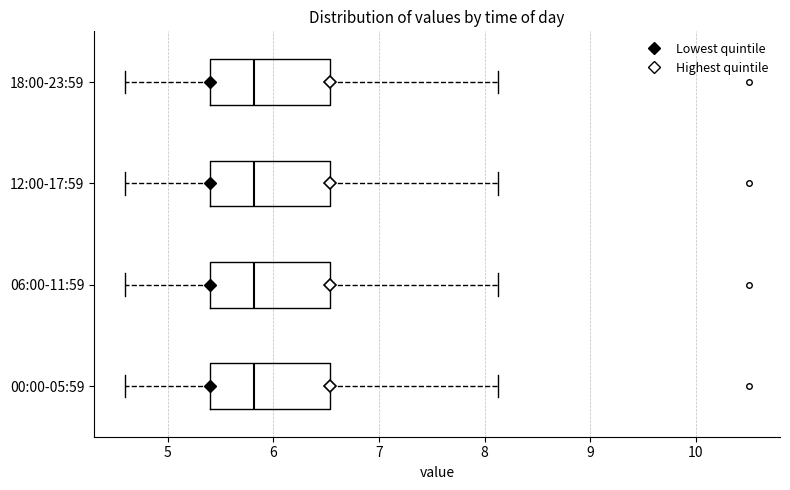

Where does the median line of the box for 18:00-23:59 sit on the x-axis? The values are not printed on the chart, so give them approximately, as read against the axis.

5.8